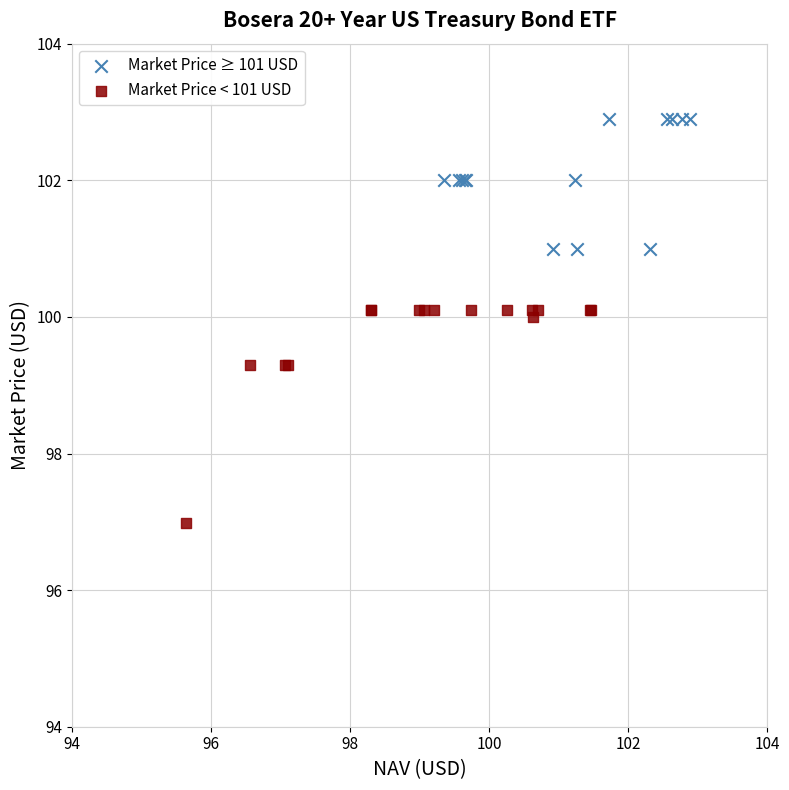

What are all the series names shown in the legend?

Market Price ≥ 101 USD, Market Price < 101 USD